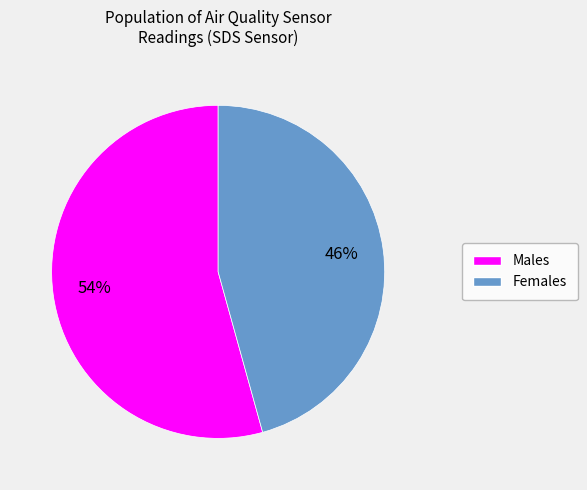

Does any single category account for the majority?

Yes